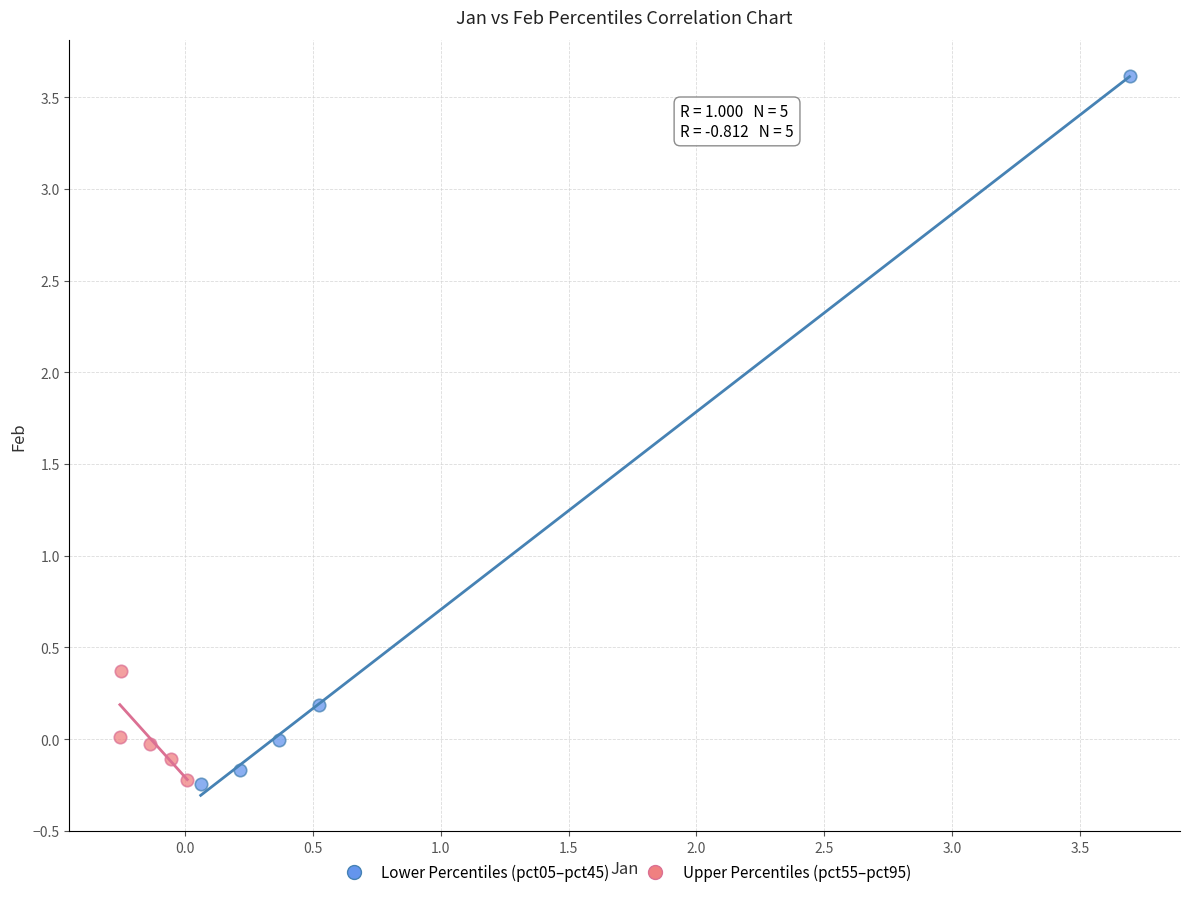

Which series reaches the maximum Y coordinate?

Lower Percentiles (pct05–pct45)